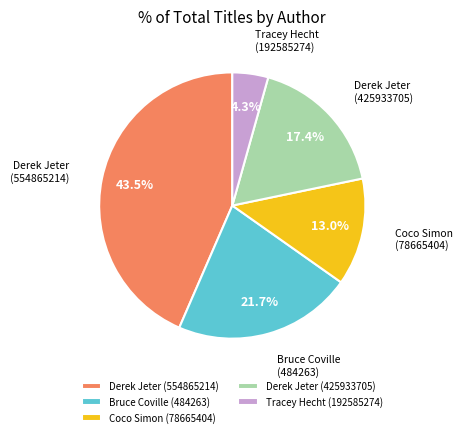

Rank the categories by value from lowest to highest.

Tracey Hecht (192585274), Coco Simon (78665404), Derek Jeter (425933705), Bruce Coville (484263), Derek Jeter (554865214)